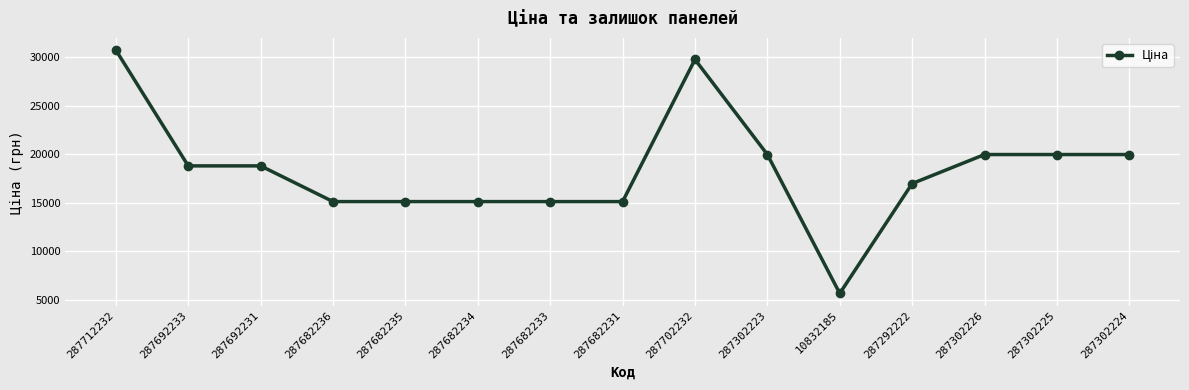

What is the sum of all values?

276164.8